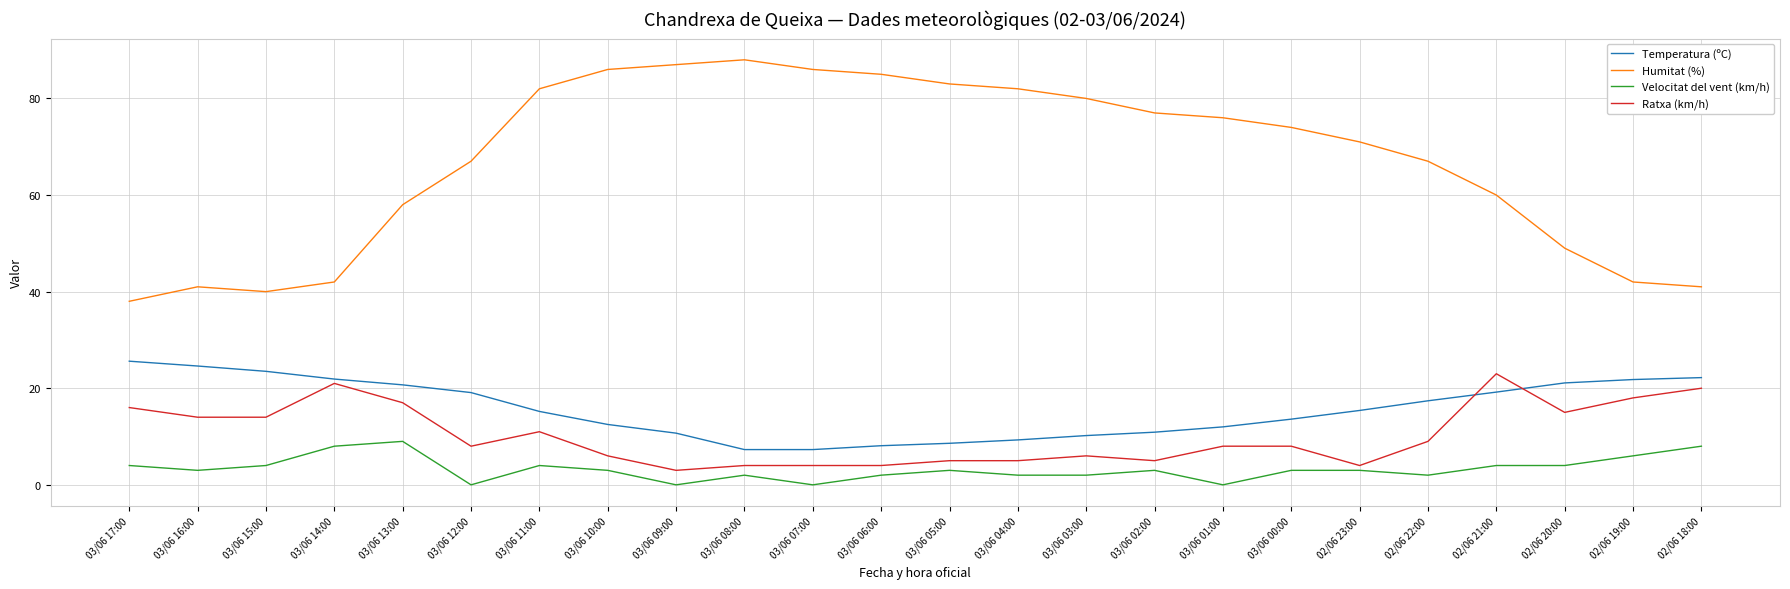

True or false: Ratxa (km/h) has more than 0 points higher than both neighbors.

True